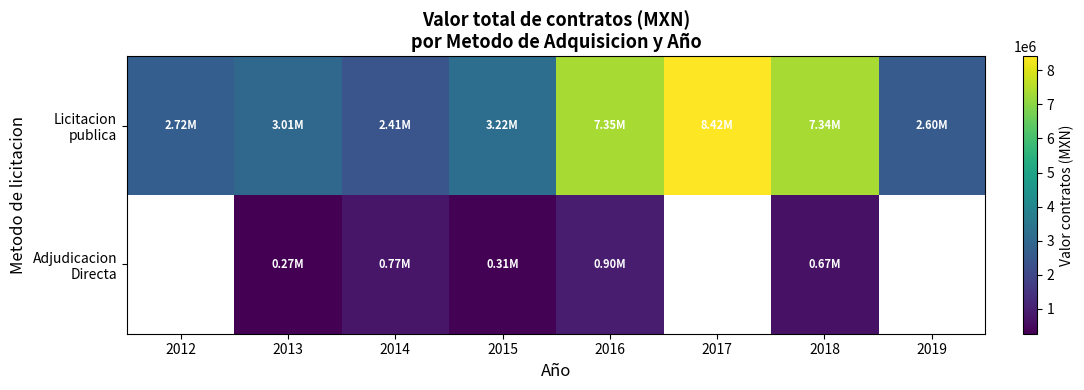

What is the approximate value of Adjudicacion Directa at 2015?

313930.8